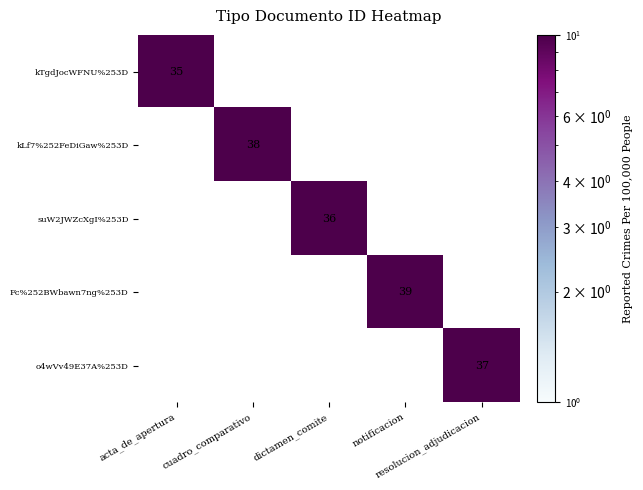

What is the sum of all suW2JWZcXgI%253D values?

36